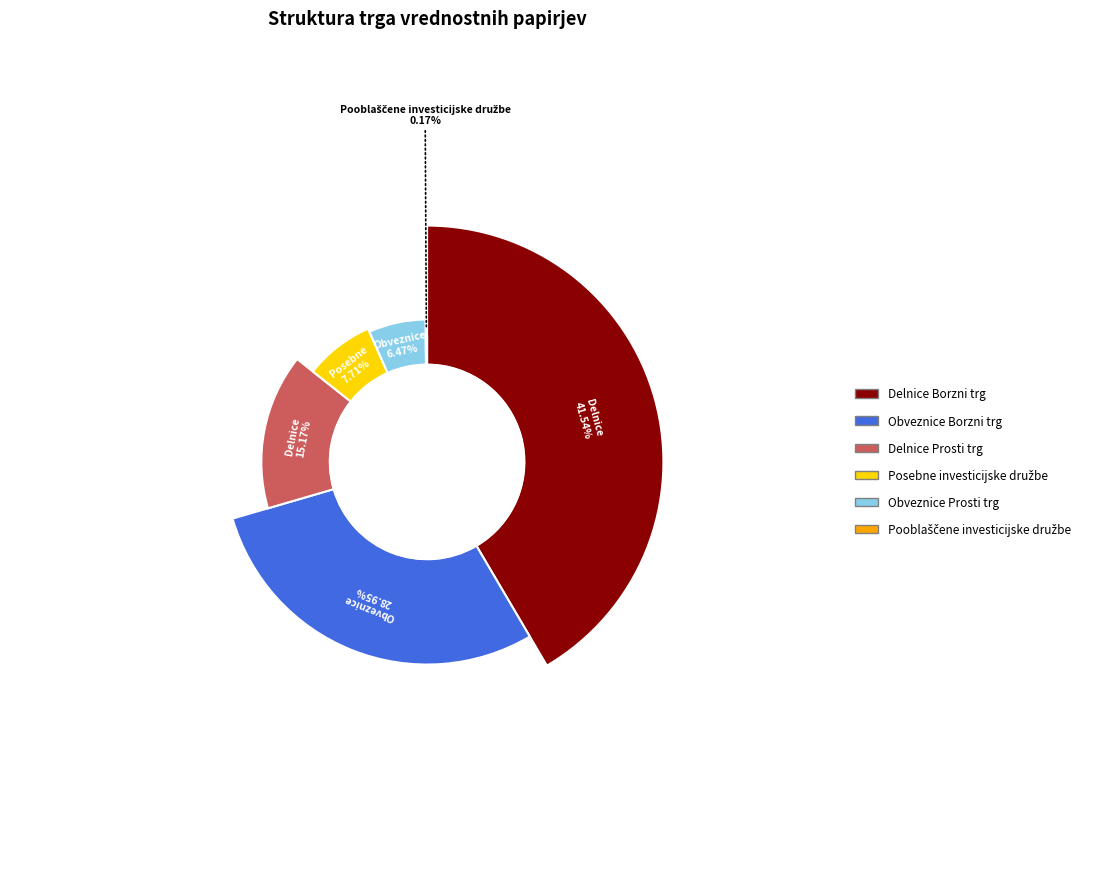

What is the change in value from Delnice Borzni trg to Obveznice Borzni trg?

-12.6